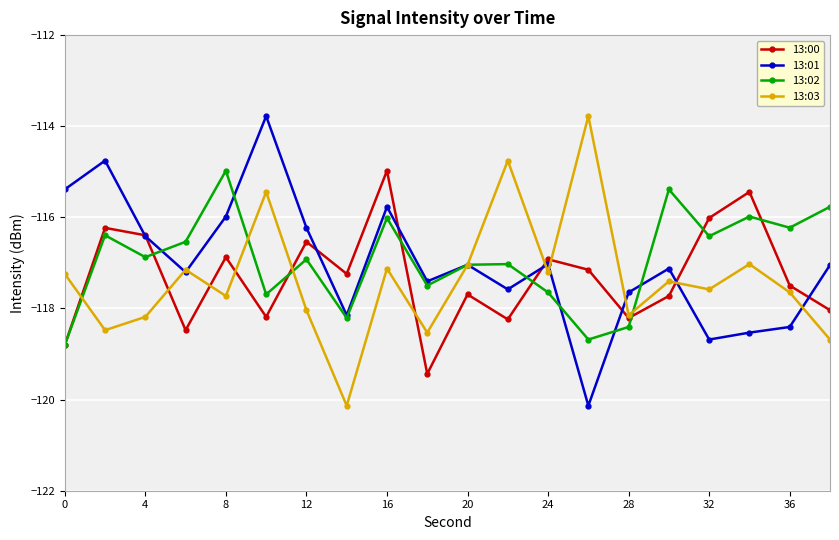

Is this an area chart (filled region under the line)?

No